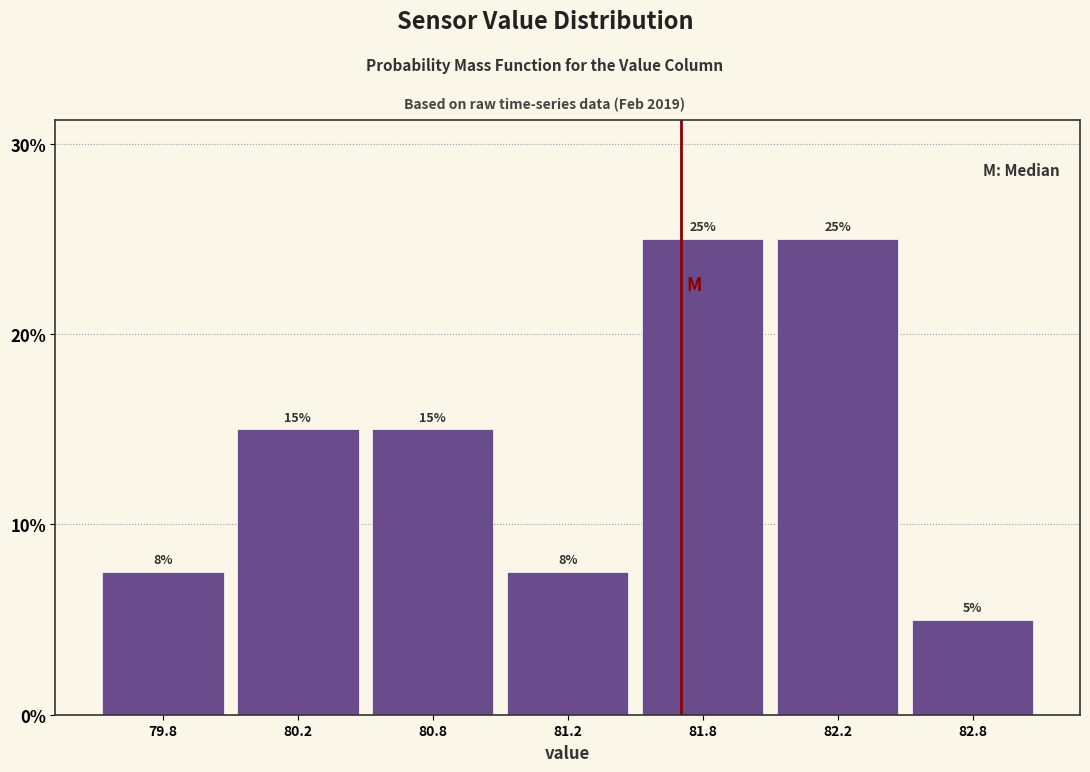

What value does the data have at 81.8?

25.0